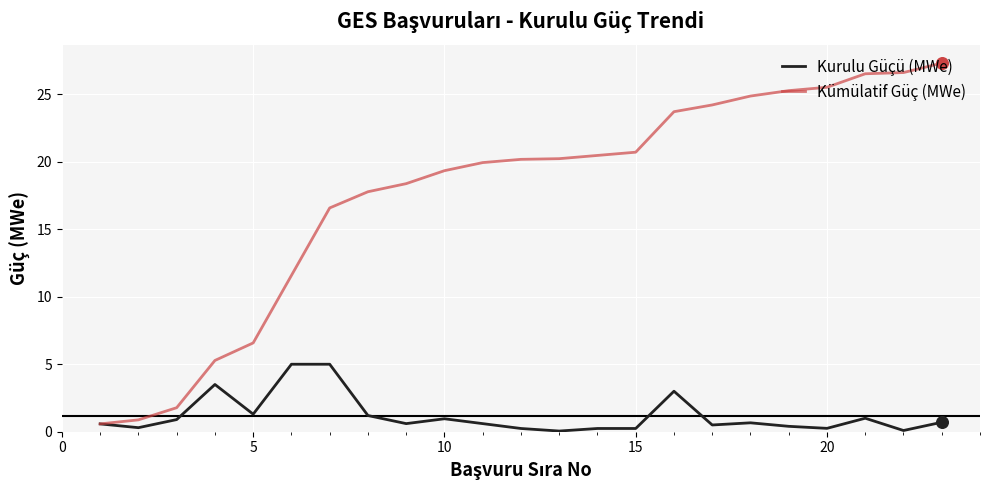

What is the greatest value displayed?

27.3